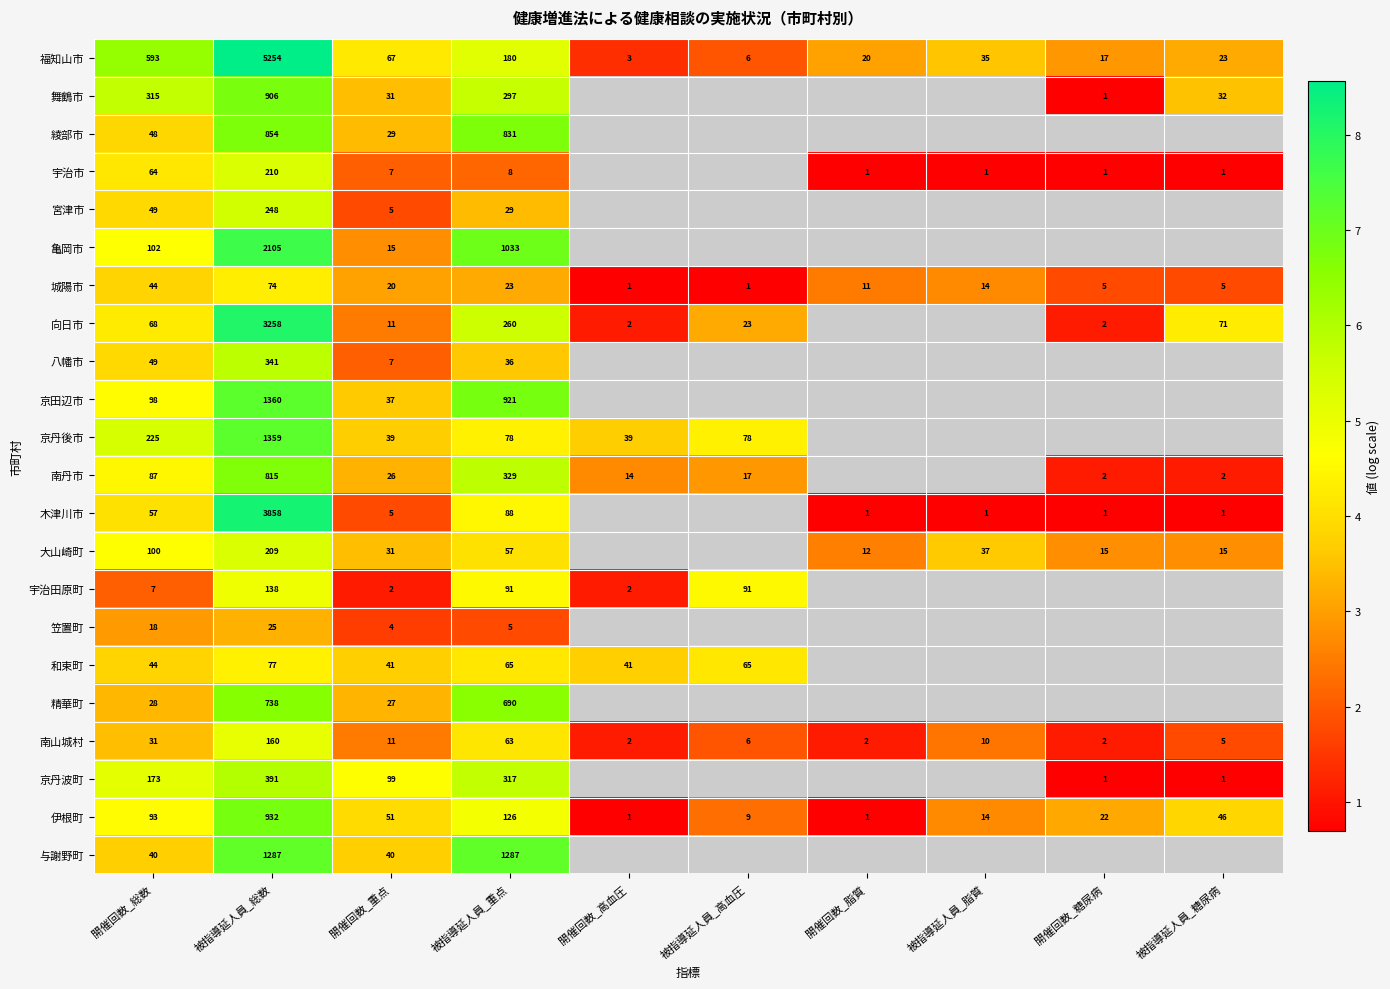

Between 開催回数_総数 and 被指導延人員_重点, which series saw the biggest shift?

与謝野町